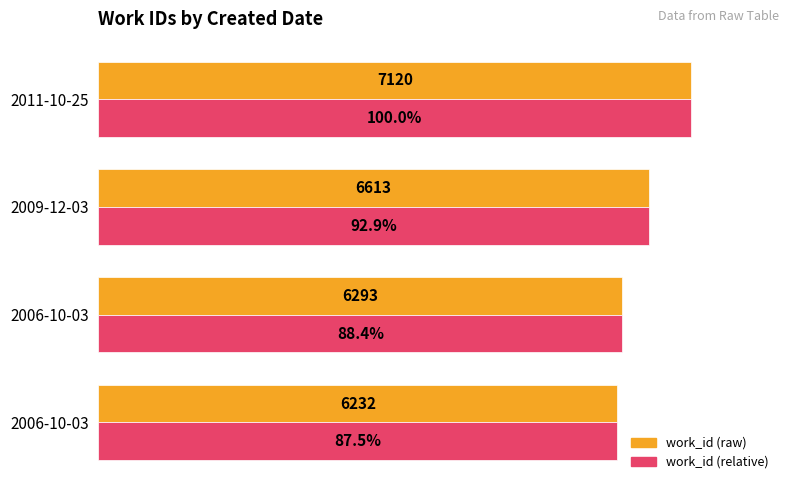

What are all the series names shown in the legend?

work_id (raw), work_id (relative)